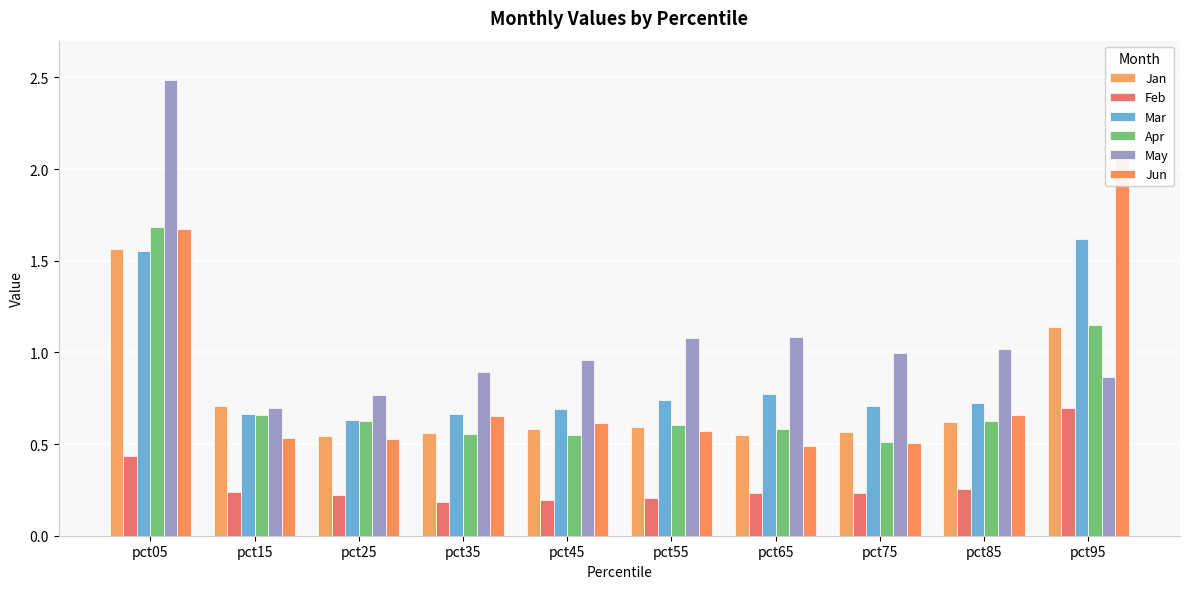

Reading left to right, extract all data points from this chart.

Jan: pct05=1.6	pct15=0.7	pct25=0.5	pct35=0.6	pct45=0.6	pct55=0.6	pct65=0.6	pct75=0.6	pct85=0.6	pct95=1.1
Feb: pct05=0.4	pct15=0.2	pct25=0.2	pct35=0.2	pct45=0.2	pct55=0.2	pct65=0.2	pct75=0.2	pct85=0.3	pct95=0.7
Mar: pct05=1.6	pct15=0.7	pct25=0.6	pct35=0.7	pct45=0.7	pct55=0.7	pct65=0.8	pct75=0.7	pct85=0.7	pct95=1.6
Apr: pct05=1.7	pct15=0.7	pct25=0.6	pct35=0.6	pct45=0.5	pct55=0.6	pct65=0.6	pct75=0.5	pct85=0.6	pct95=1.1
May: pct05=2.5	pct15=0.7	pct25=0.8	pct35=0.9	pct45=1.0	pct55=1.1	pct65=1.1	pct75=1.0	pct85=1.0	pct95=0.9
Jun: pct05=1.7	pct15=0.5	pct25=0.5	pct35=0.7	pct45=0.6	pct55=0.6	pct65=0.5	pct75=0.5	pct85=0.7	pct95=2.1